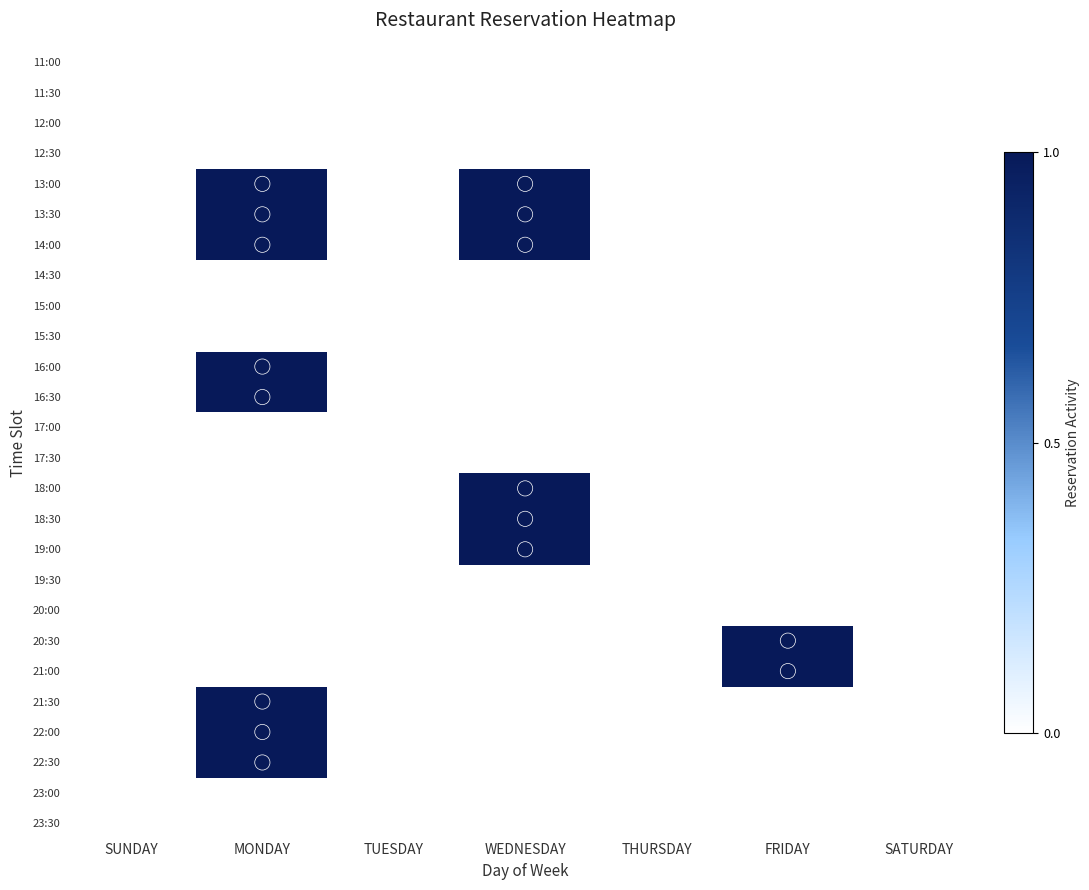

Between WEDNESDAY and FRIDAY, which is larger?

WEDNESDAY